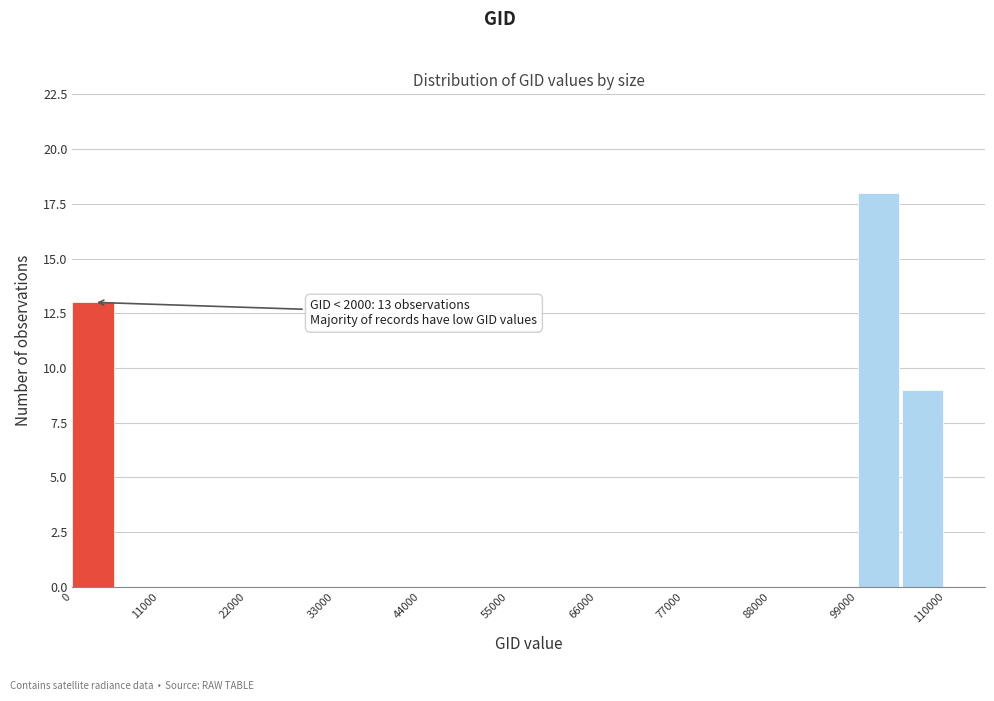

Read against the x-axis, roughly where is the centre of the tallest bar?

102000